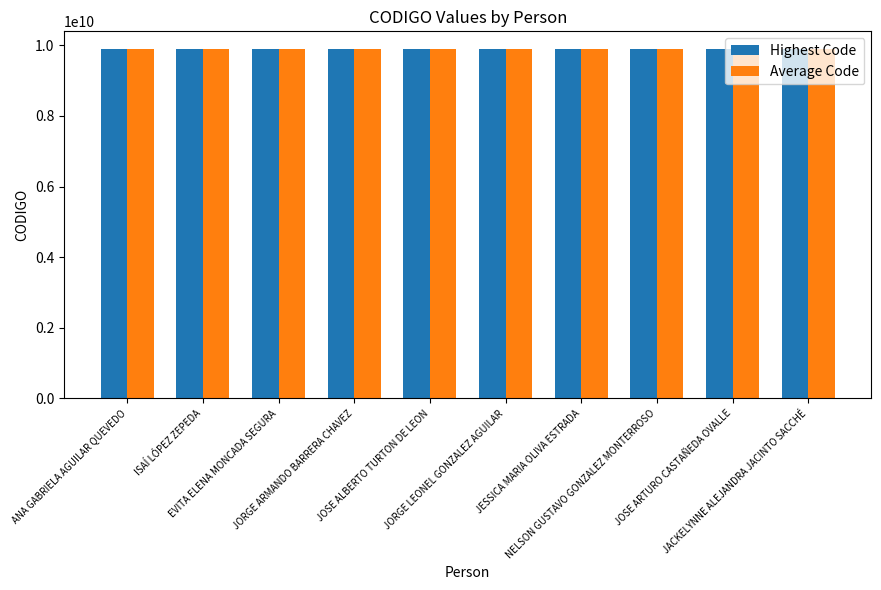

What is the difference between the maximum and second lowest values in the Average Code series?

378381